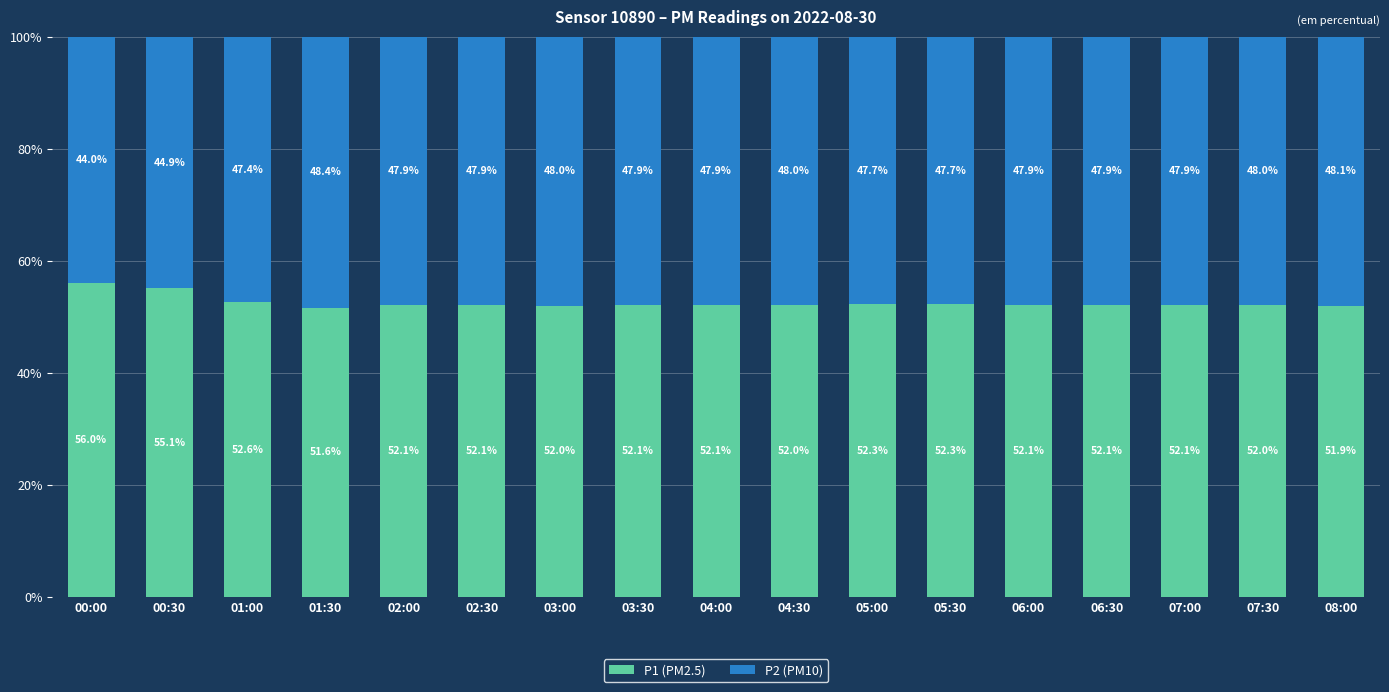

What is the total value across all series at 01:00?

100.0